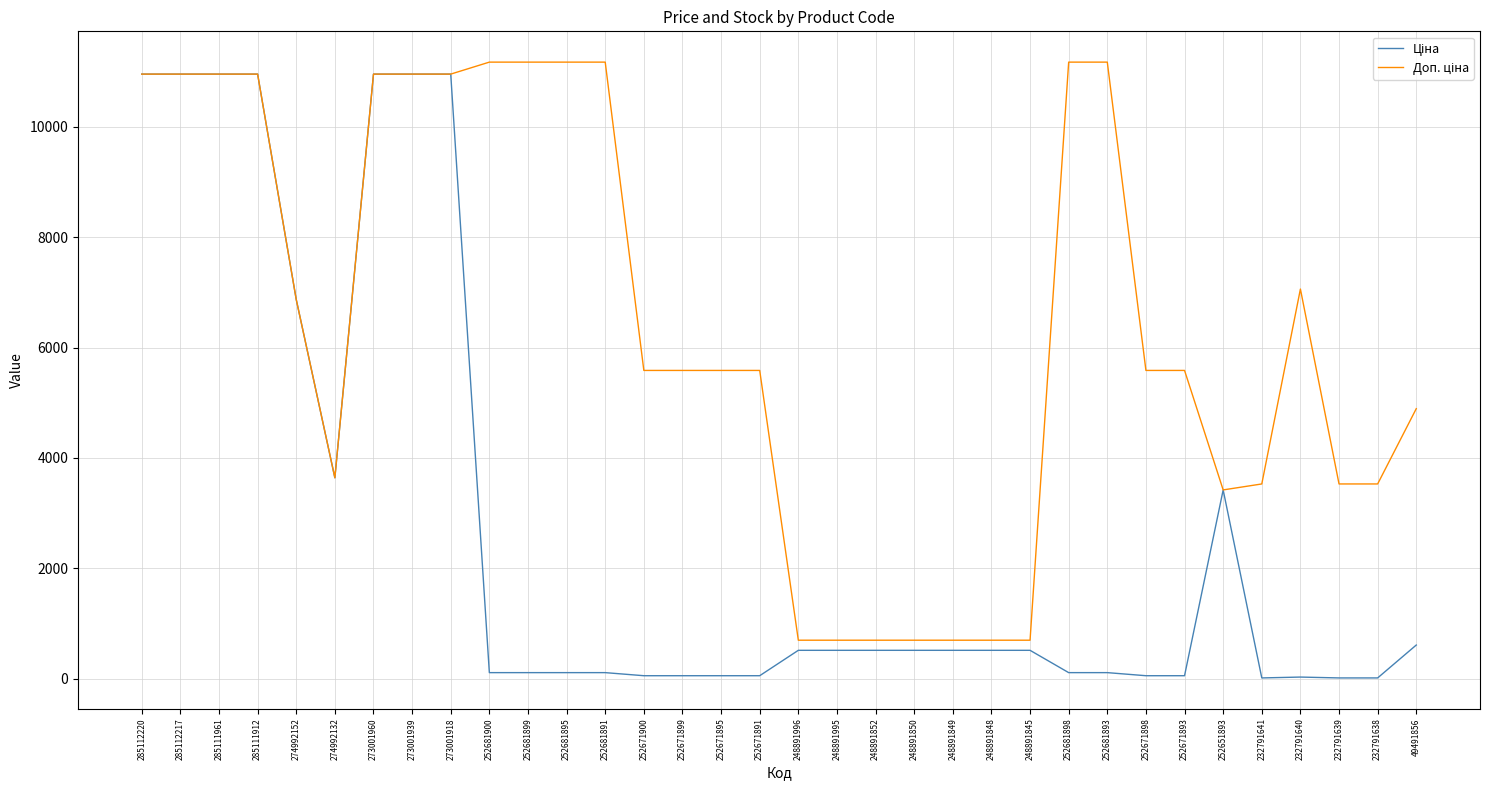

What is the greatest value displayed?

11169.0